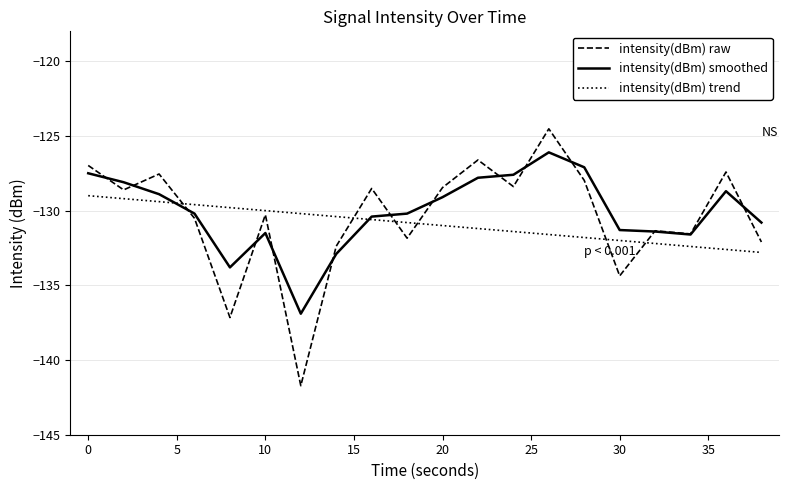

Rank the series by their maximum value, from lowest to highest.

intensity(dBm) trend, intensity(dBm) smoothed, intensity(dBm) raw